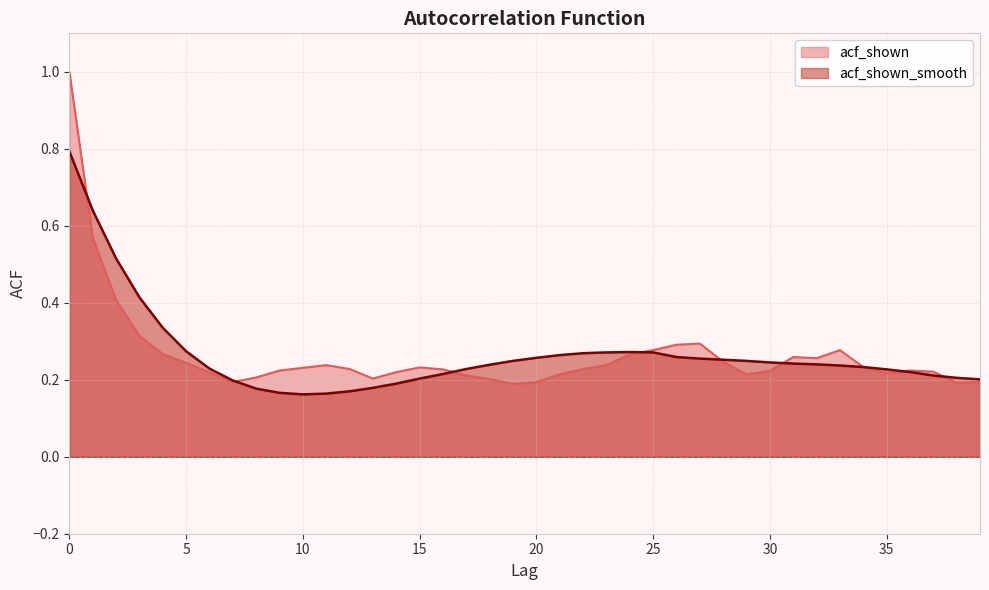

How many times do acf_shown_smooth and acf_shown cross each other?

8